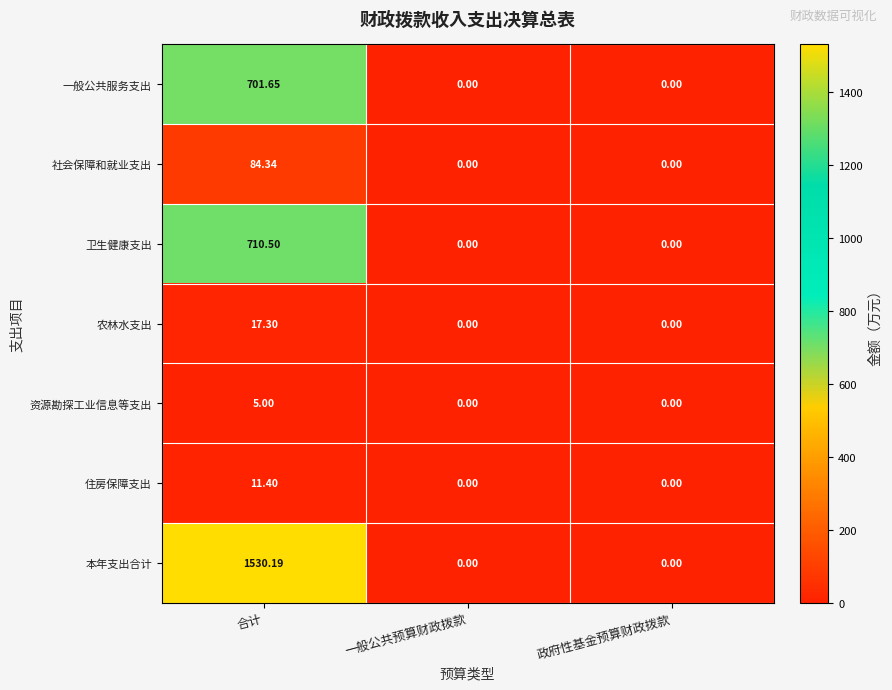

Which series has the largest range (max minus min)?

本年支出合计